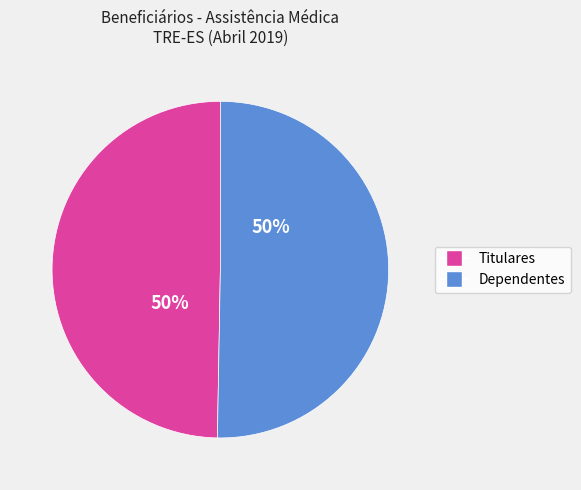

What percentage is the Dependentes slice, to the nearest percent?

50%